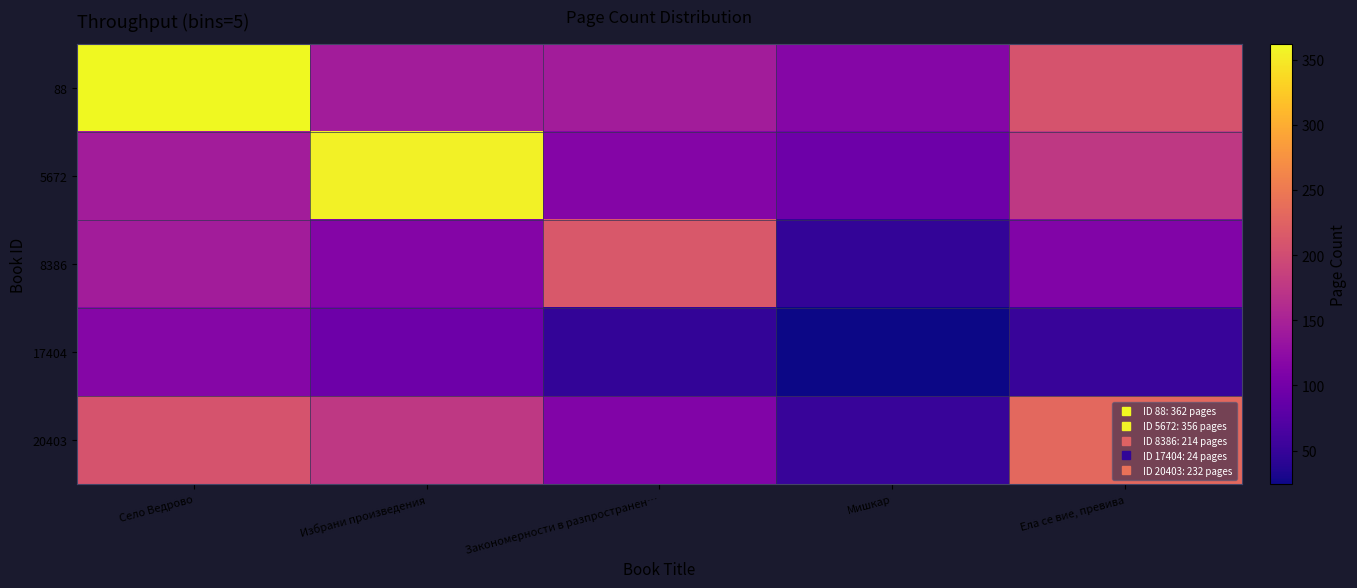

Which series changed the most between Избрани произведения and Закономерности в разпространен…?

5672